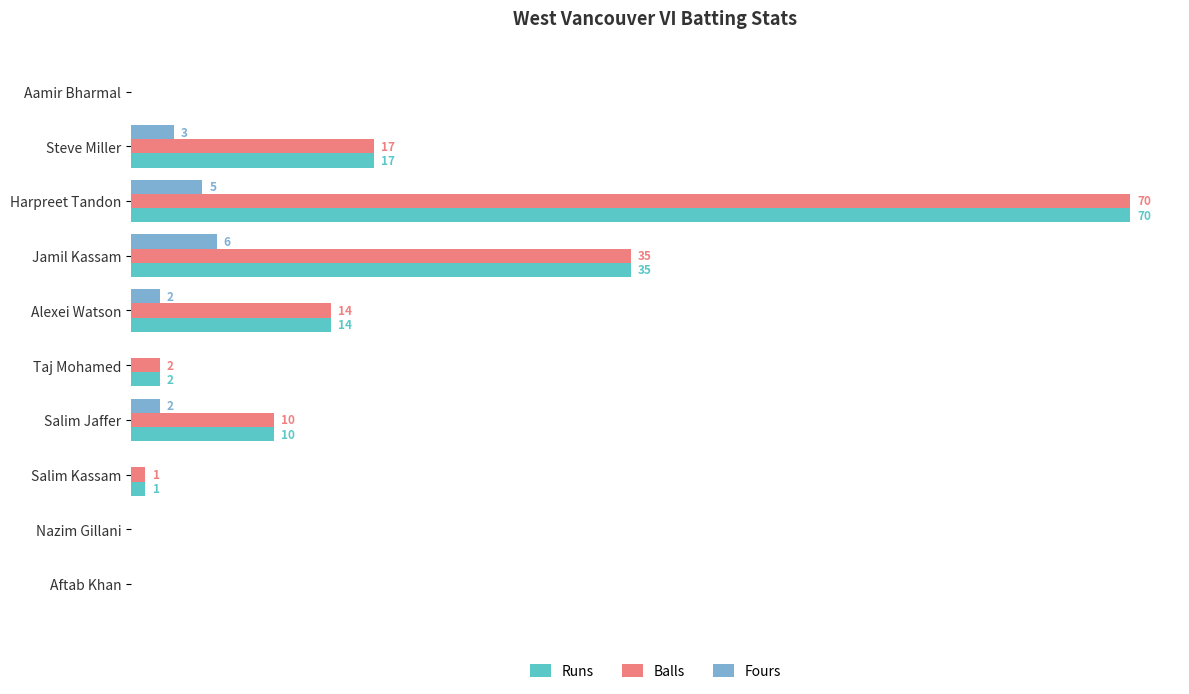

Where is Runs nearest to the value 35?

Jamil Kassam